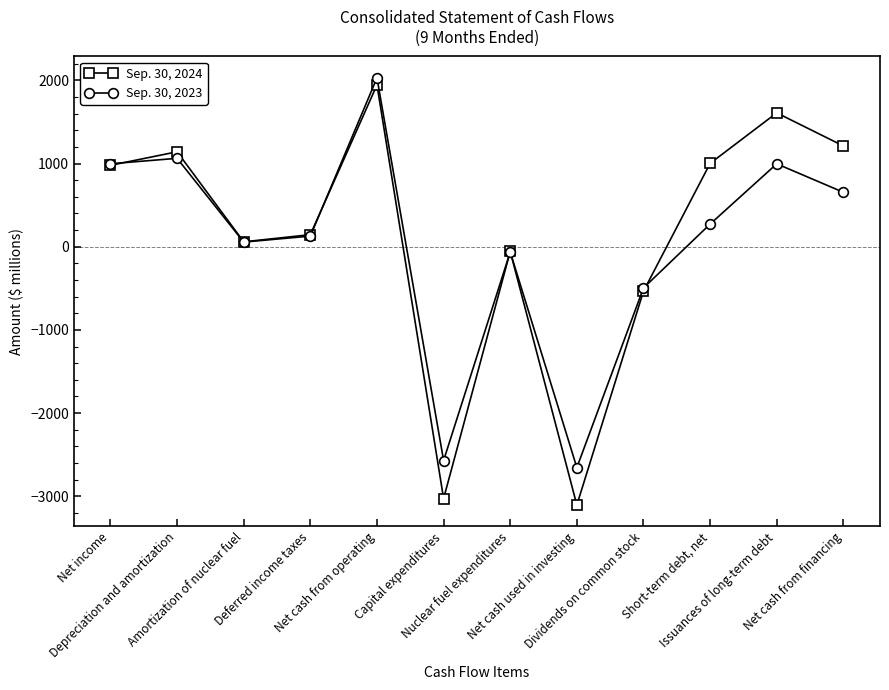

At which label is Sep. 30, 2024 closest to -580?

Dividends on common stock